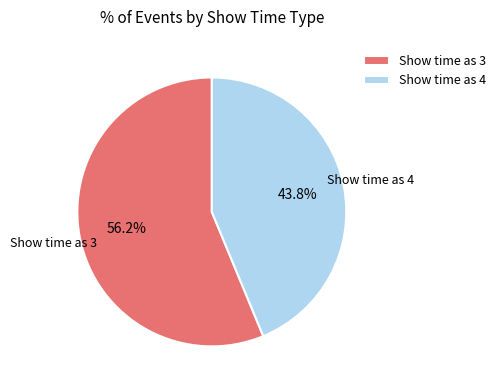

To the nearest percent, what is the average slice percentage?

50%